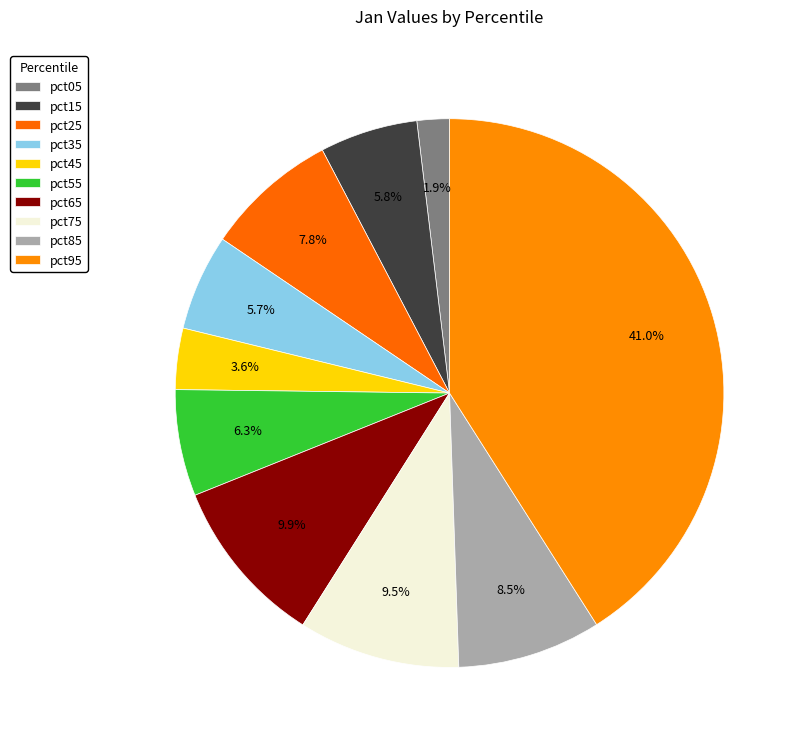

Does any single category account for the majority?

No